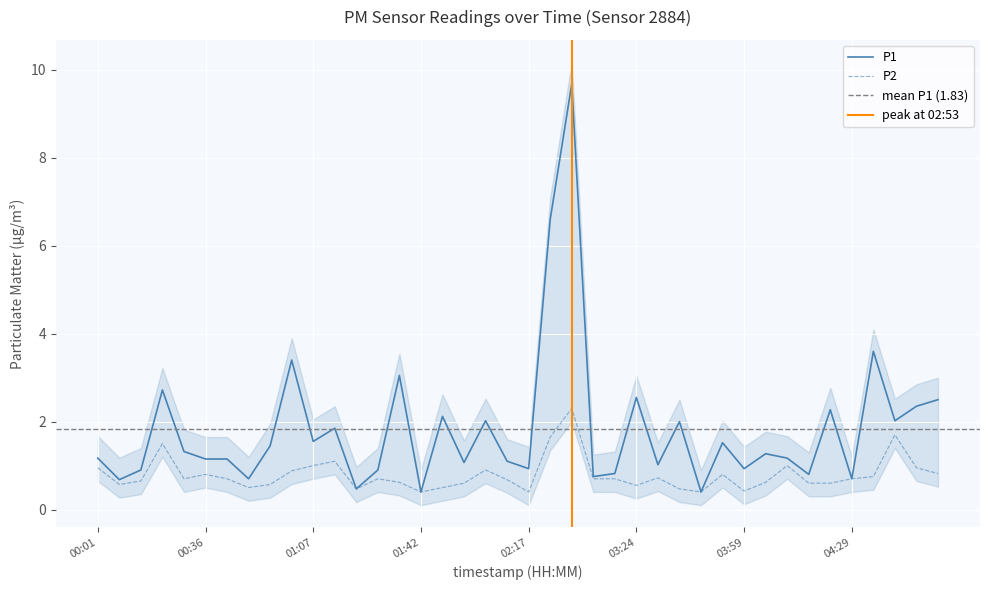

What position from the left is 03:24?

26